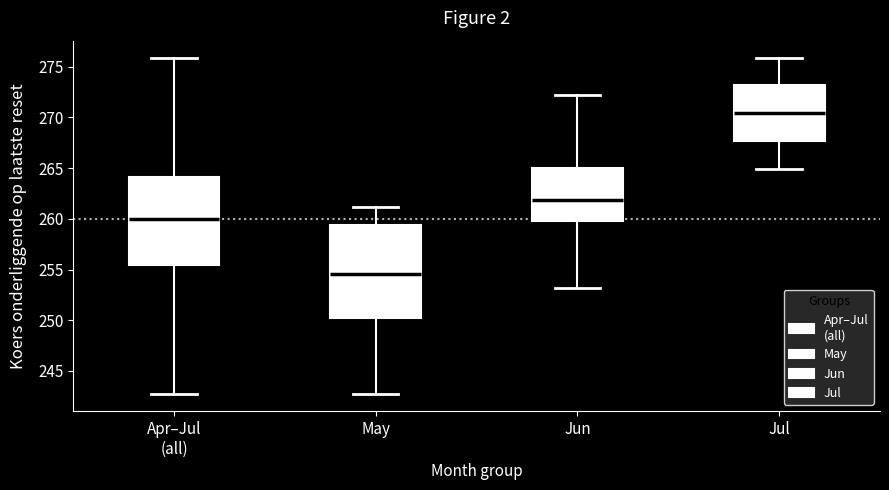

Which box has the lowest median line?

May